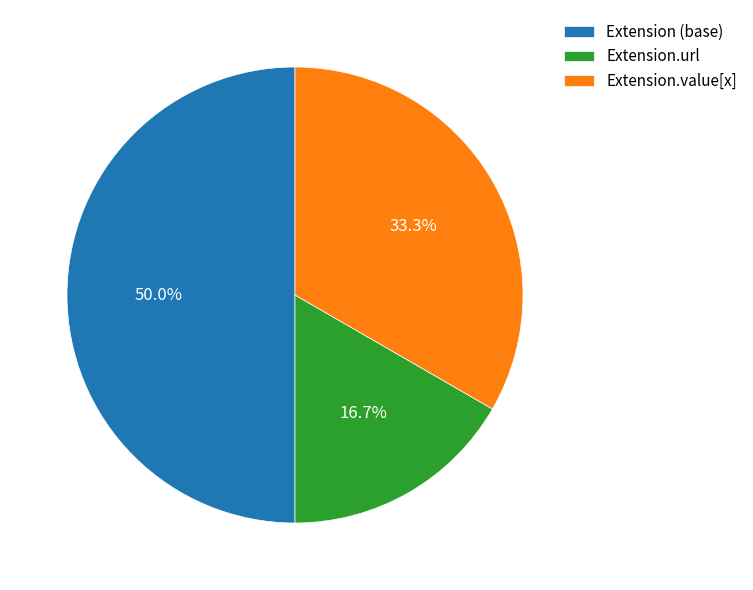

Rank the categories by value from lowest to highest.

Extension.url, Extension.value[x], Extension (base)